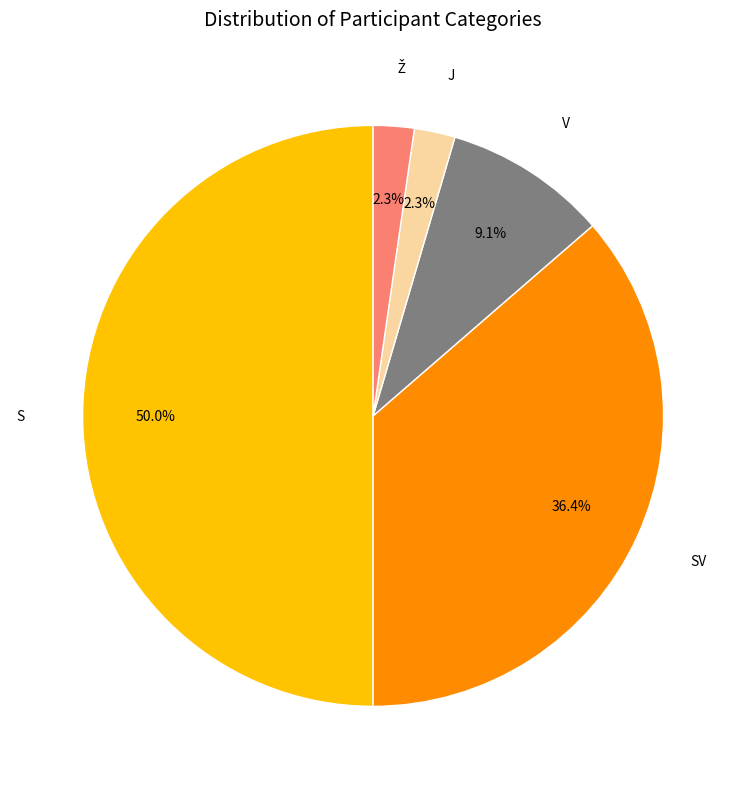

Which has a higher value, J or SV?

SV